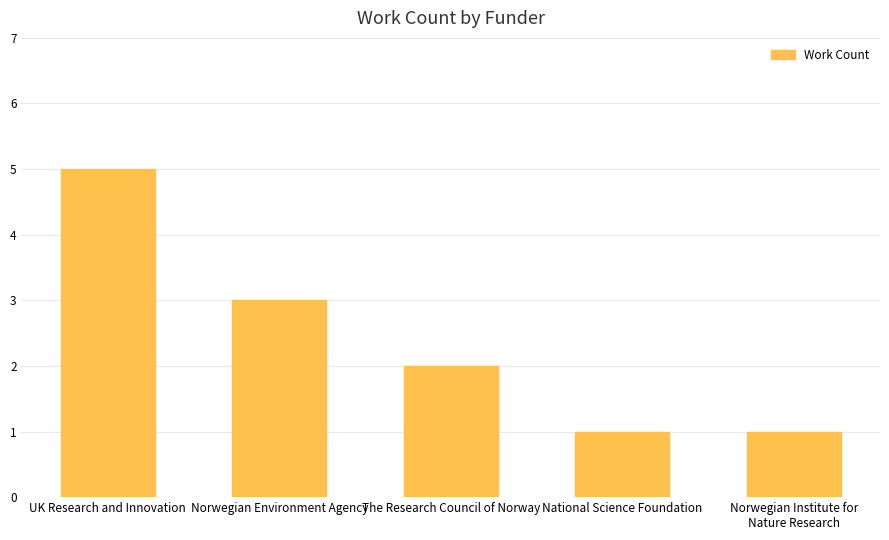

Where does the data first go above 2?

UK Research and Innovation